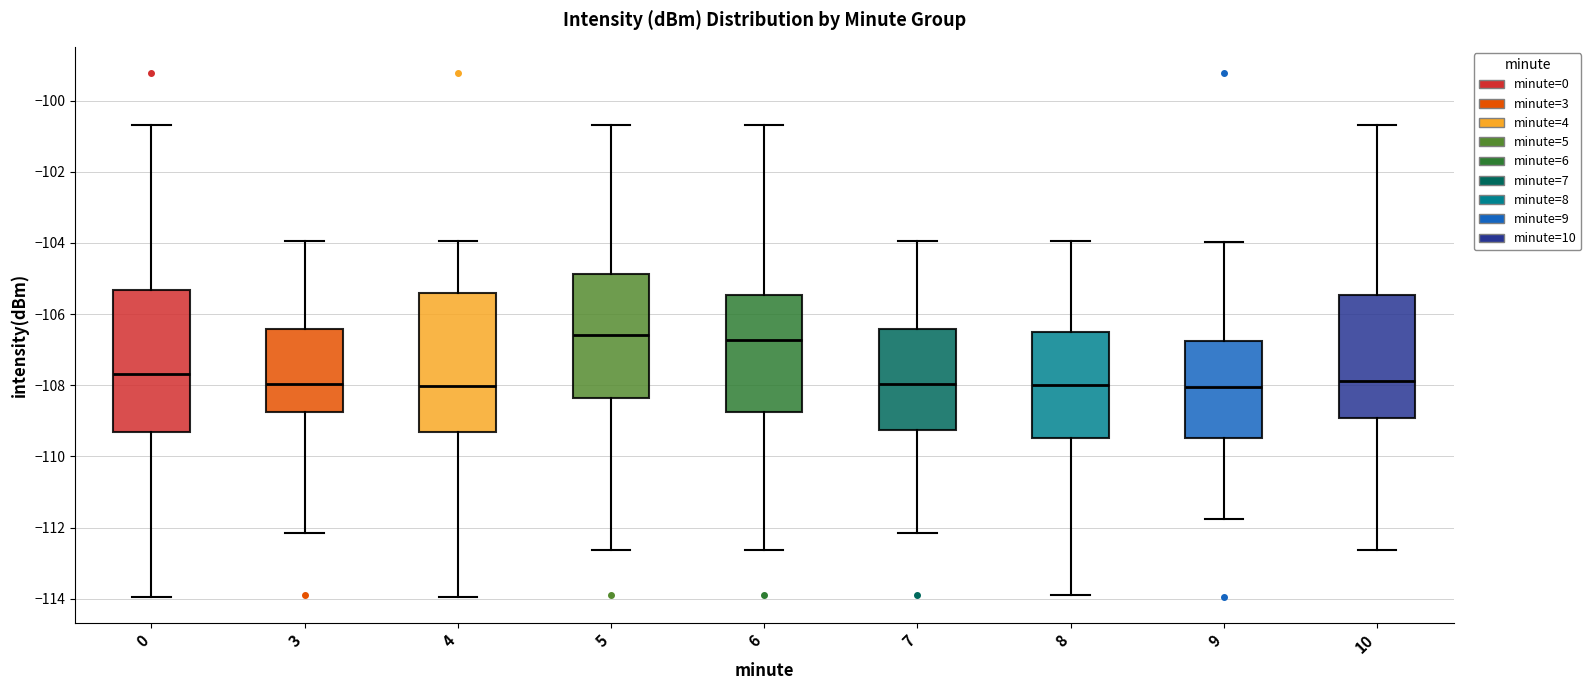

Reading left to right, read every box against the y-axis: the position of its median line, the range the box covers, and the ends of its whiskers. The values are not printed on the chart, so give them approximately, as read against the axis.

0: median -107.6, box -109.4 to -105.4, whiskers -114.0 to -100.6
3: median -108.0, box -108.8 to -106.4, whiskers -112.2 to -104.0
4: median -108.0, box -109.4 to -105.4, whiskers -114.0 to -104.0
5: median -106.6, box -108.4 to -104.8, whiskers -112.6 to -100.6
6: median -106.8, box -108.8 to -105.4, whiskers -112.6 to -100.6
7: median -108.0, box -109.2 to -106.4, whiskers -112.2 to -104.0
8: median -108.0, box -109.4 to -106.6, whiskers -114.0 to -104.0
9: median -108.0, box -109.4 to -106.8, whiskers -111.8 to -104.0
10: median -107.8, box -109.0 to -105.4, whiskers -112.6 to -100.6